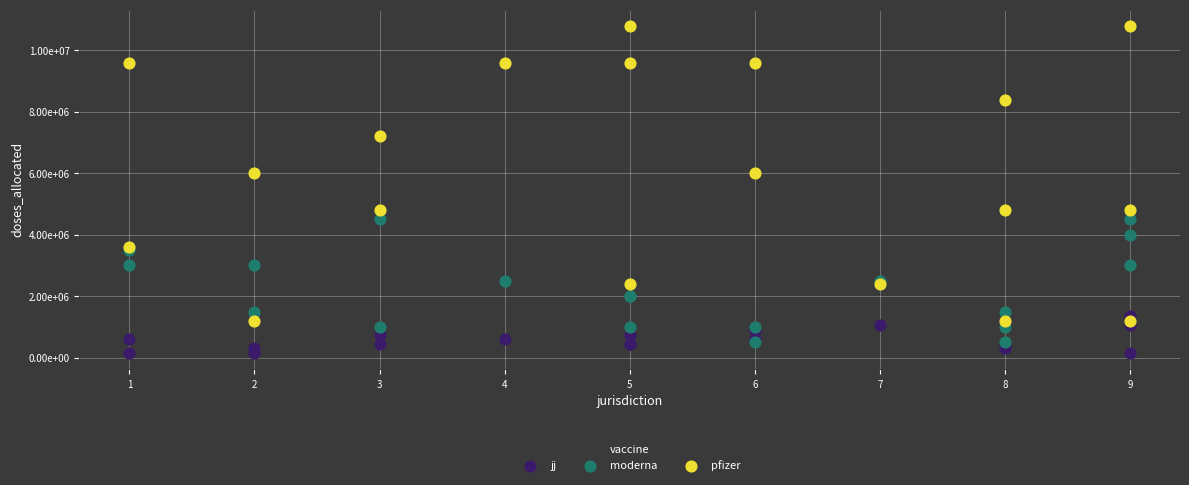

What are all the series names shown in the legend?

jj, moderna, pfizer